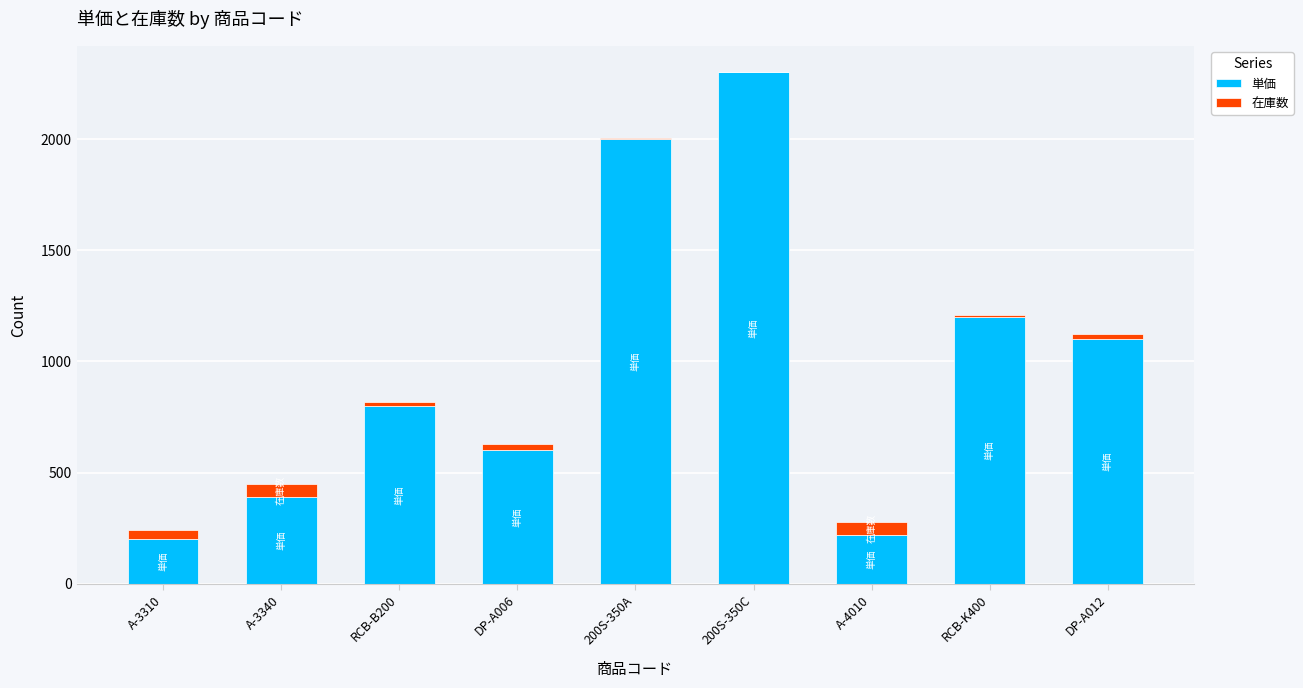

What is the total value across all series at DP-A012?

1123